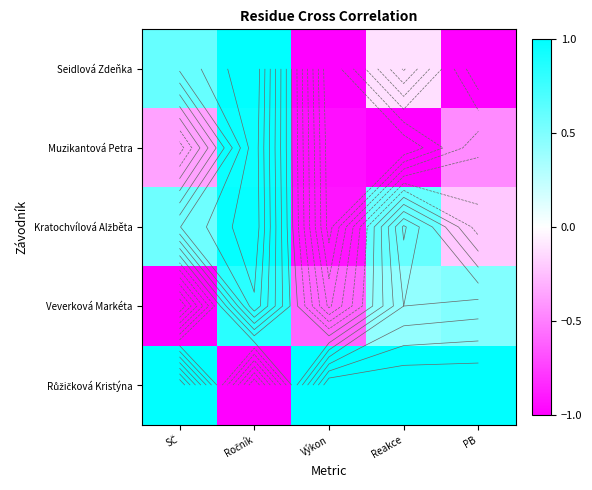

What is the average value of the Kratochvílová Alžběta series?

0.2